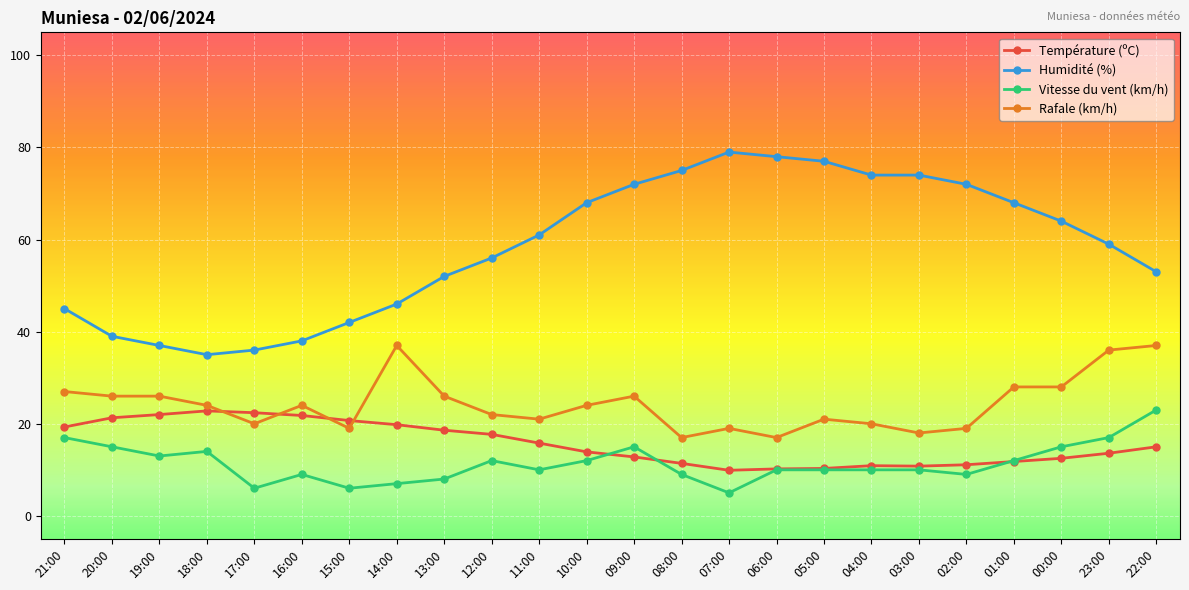

What is the value of the Rafale (km/h) point at the 22nd from the left?

28.0